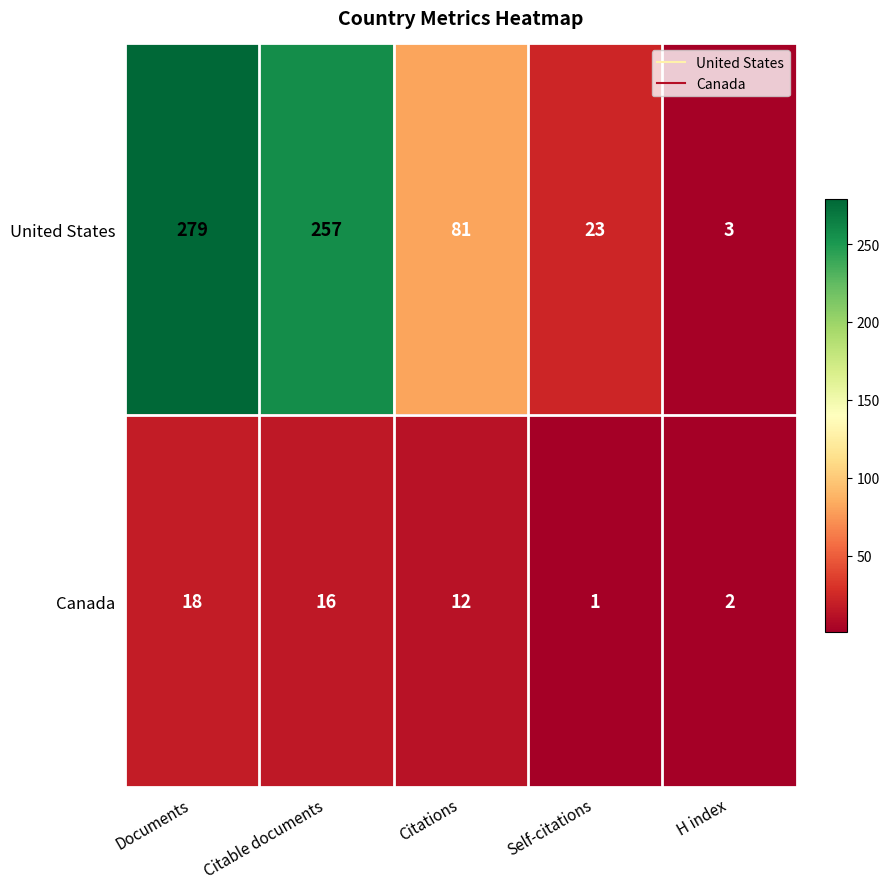

What is the greatest value displayed?

279